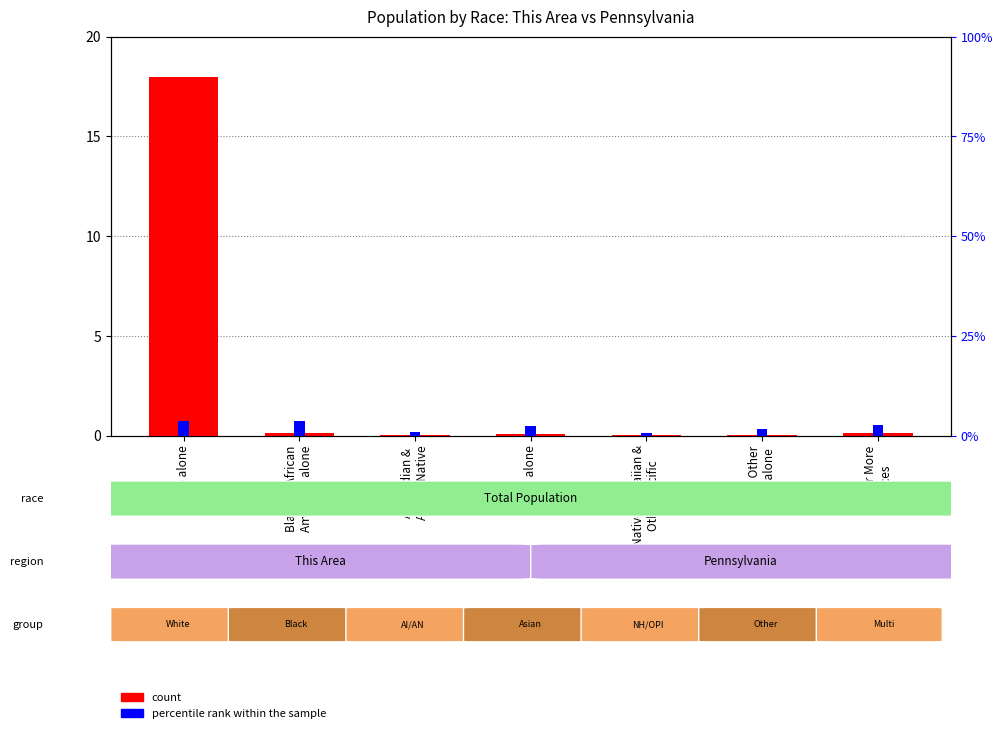

What is the label of the 1st bar from the right?

Two or More
Races